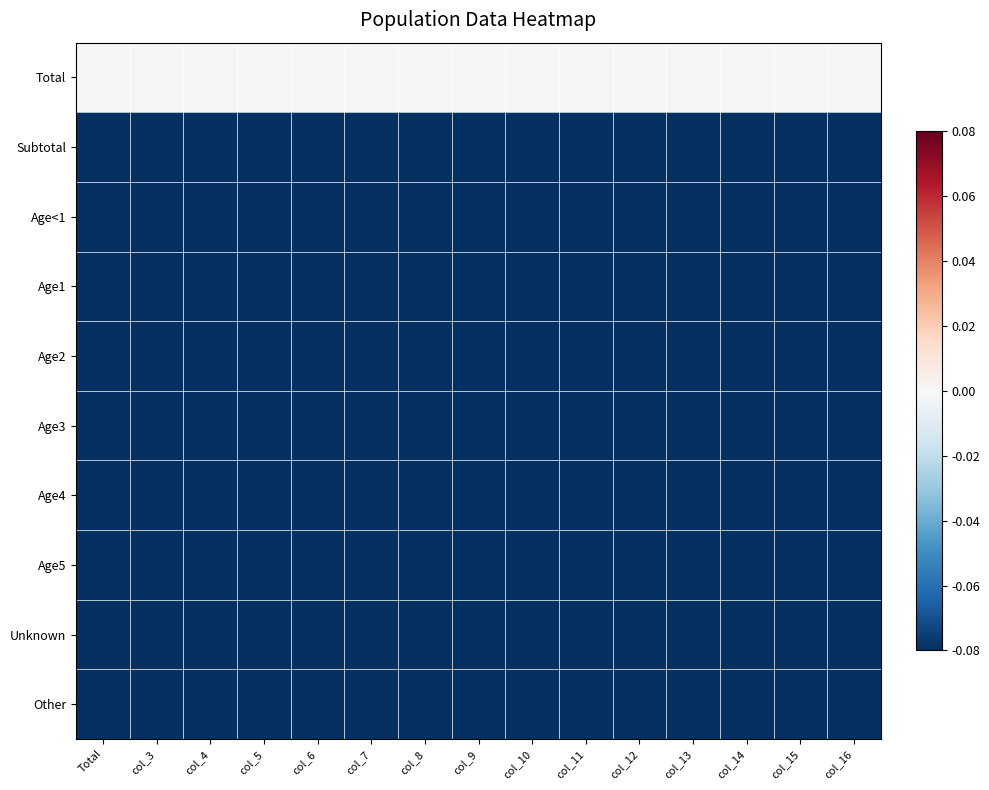

How many categories are shown in the chart?

15